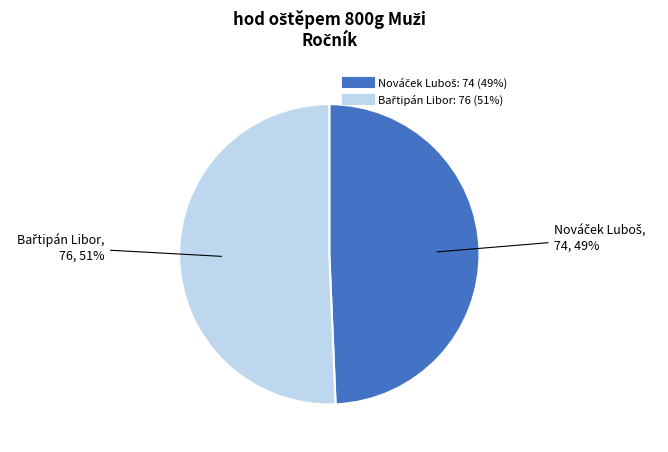

To the nearest percent, what is the average slice percentage?

50%